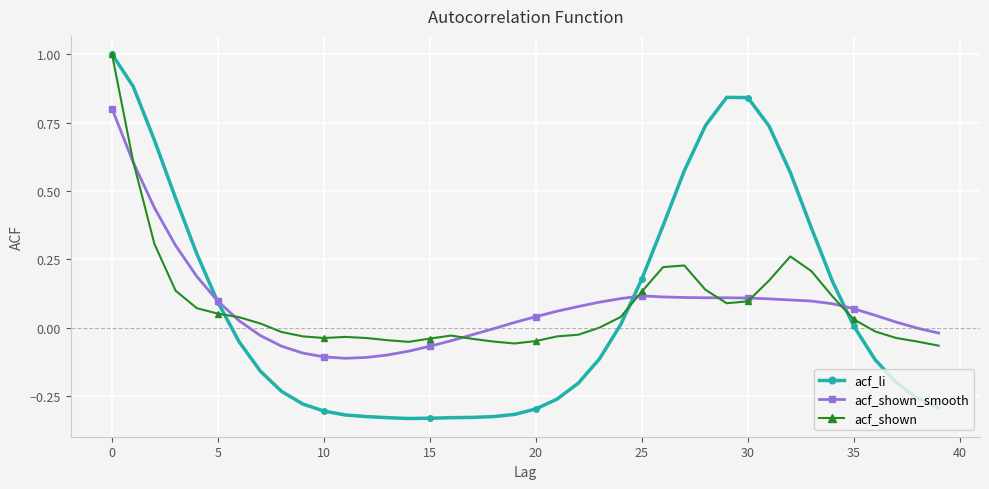

How many data points does each series have?

40